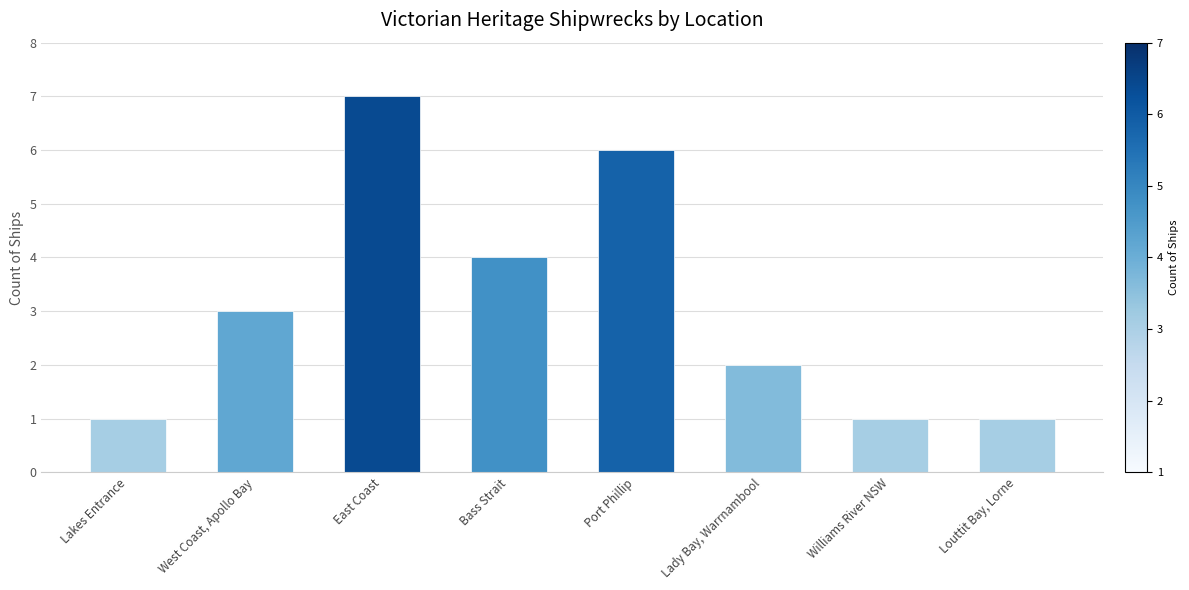

Does the chart contain stacked bars?

No